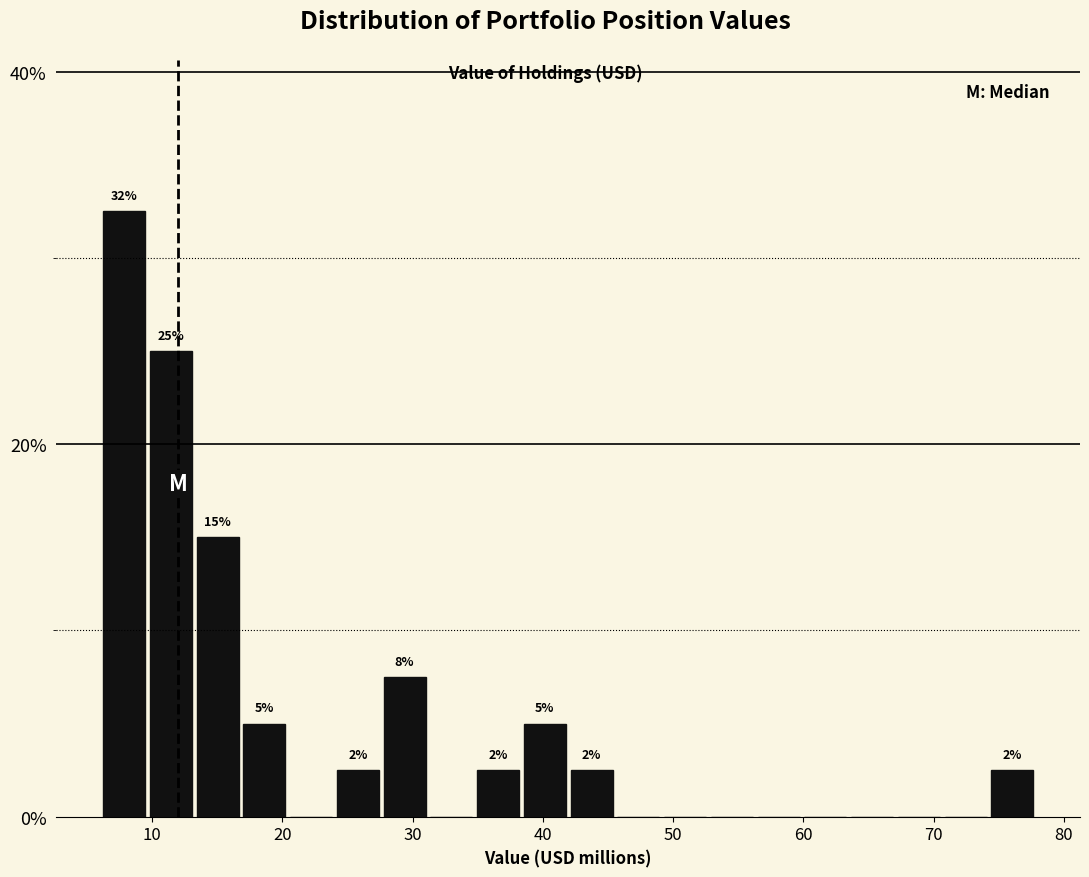

Read against the x-axis, roughly where is the centre of the tallest bar?

8